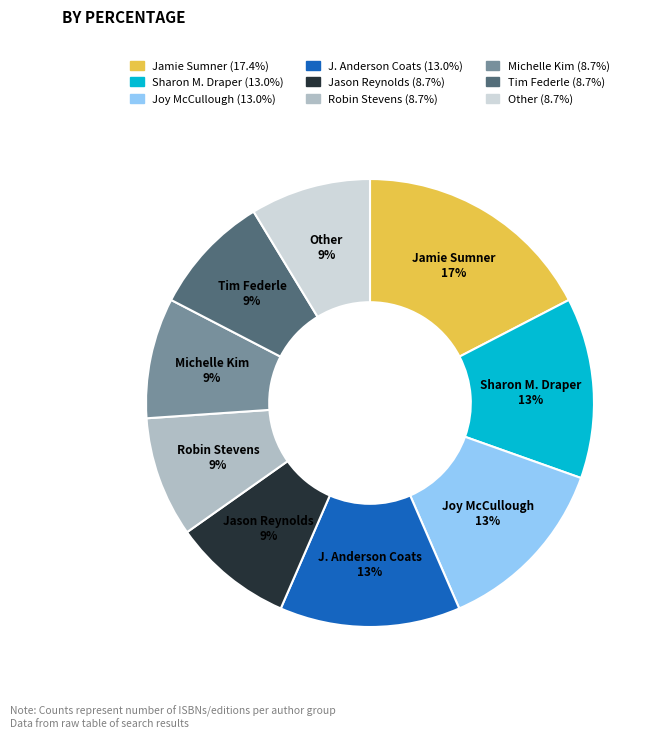

Does any single category account for the majority?

No